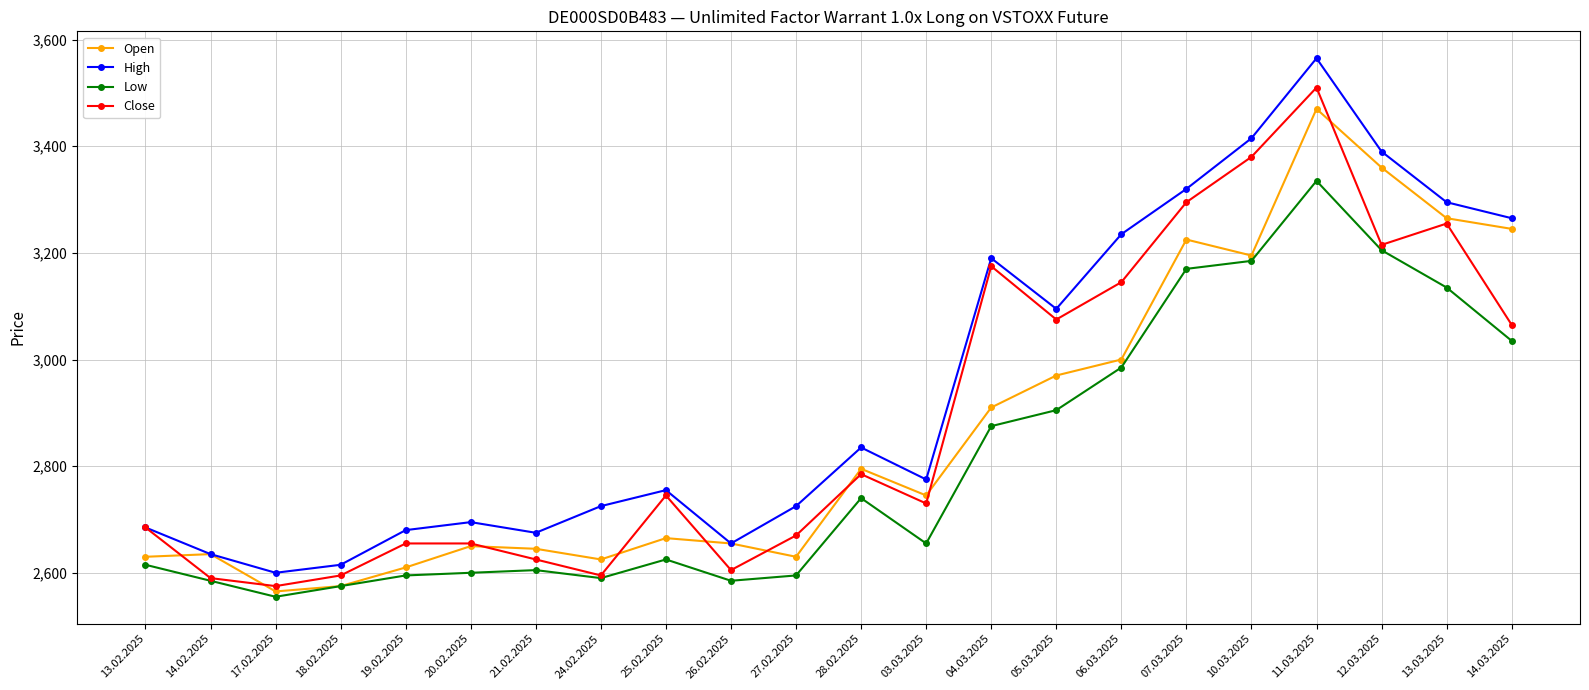

How many data points in High are less than 2775?

11